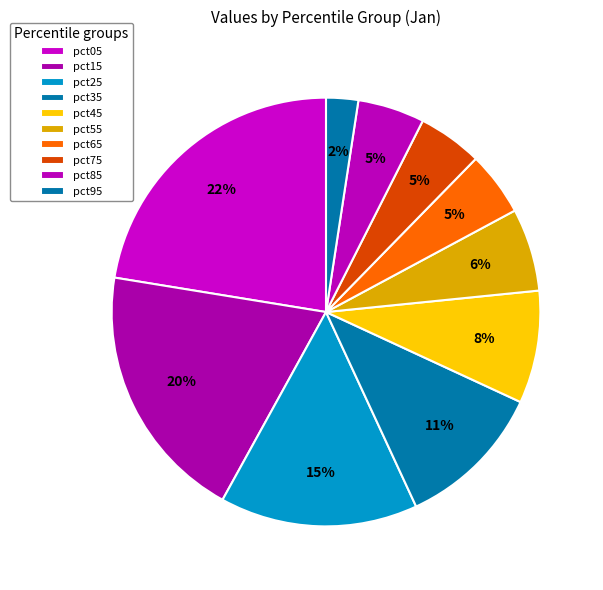

What is the smallest slice in the pie chart?

pct95